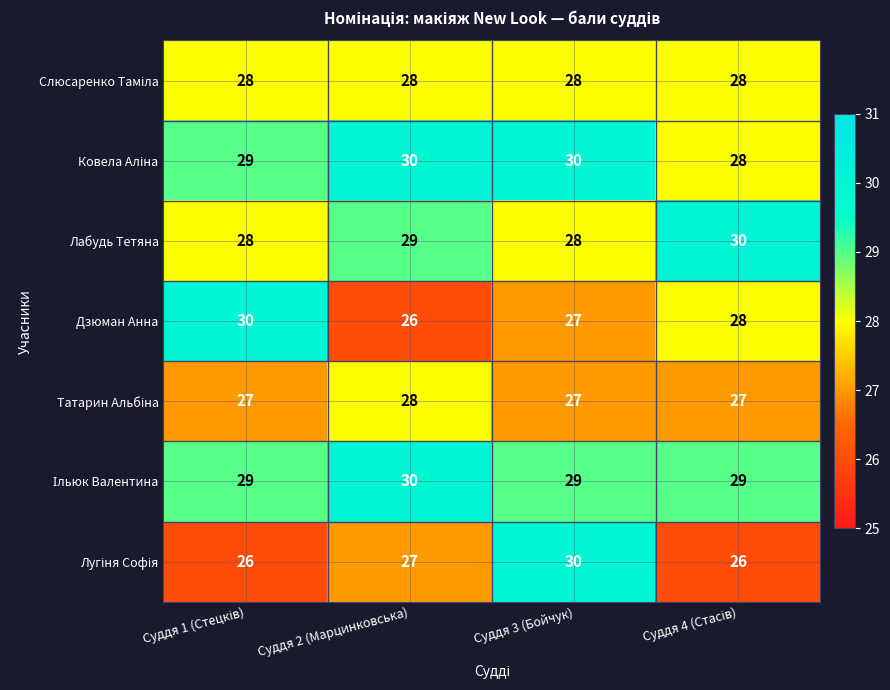

Where is Лабудь Тетяна nearest to the value 29?

Суддя 2 (Марцинковська)